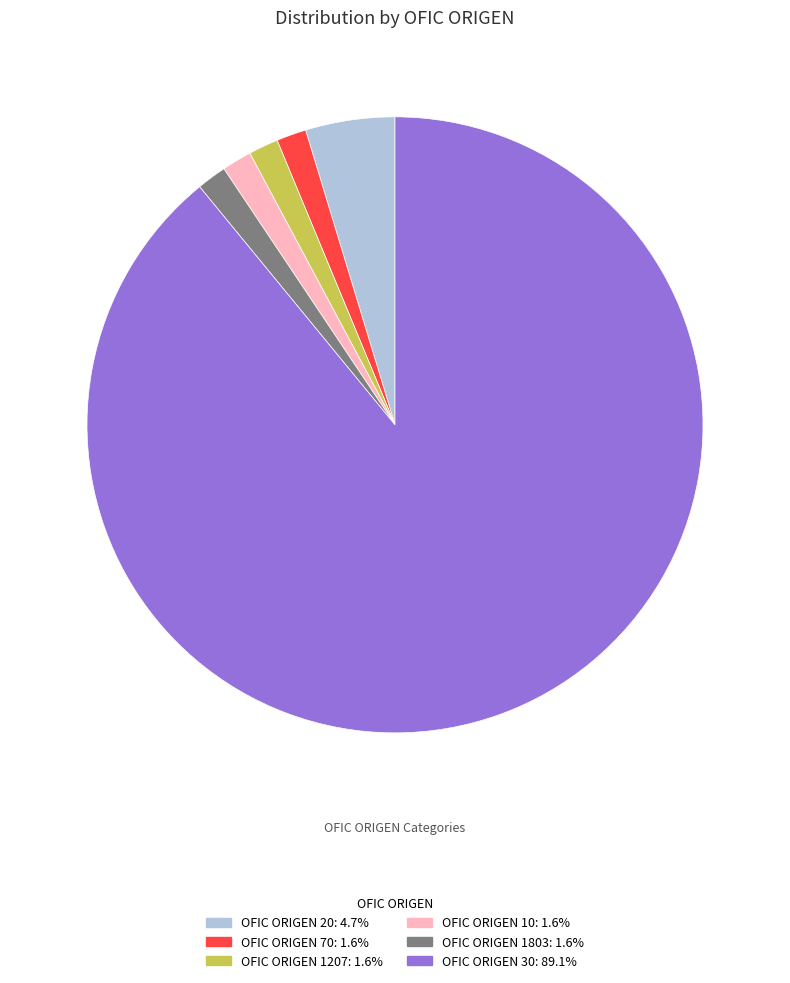

Is there any slice that represents more than half of the pie?

Yes